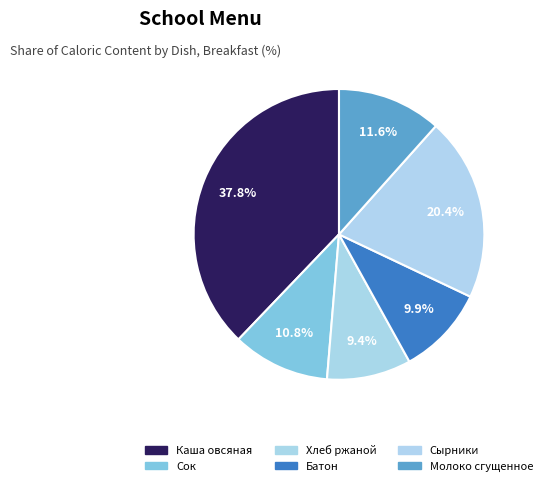

Approximately how many times larger is the value at Каша овсяная compared to Сок?

3.5